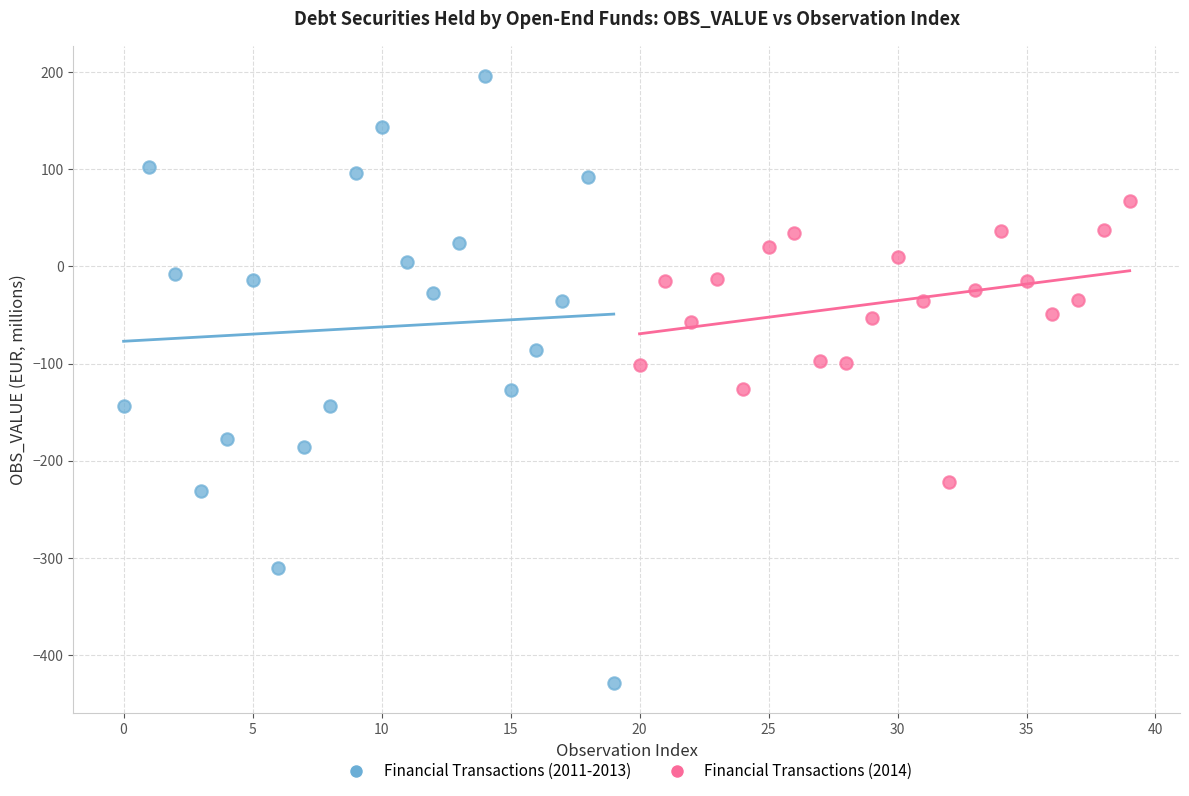

Which series has the largest Y range (max minus min)?

Financial Transactions (2011-2013)